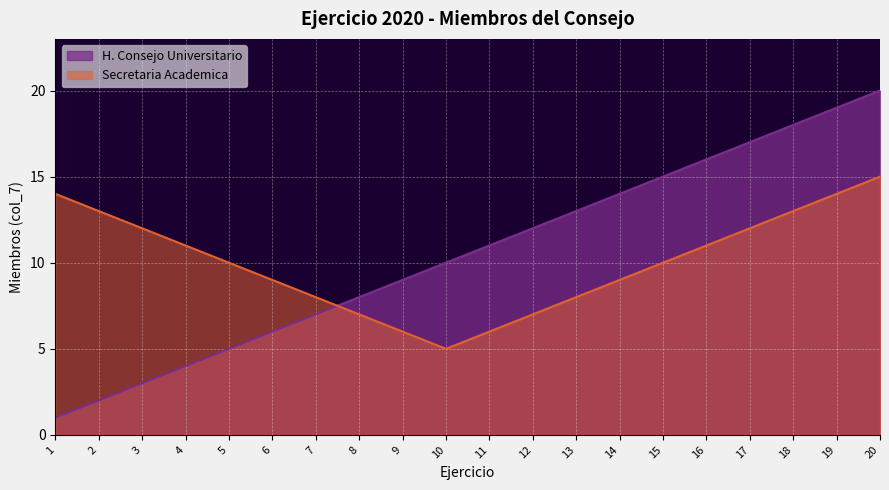

At 11, list the series in order from smallest to largest.

Secretaria Academica, H. Consejo Universitario